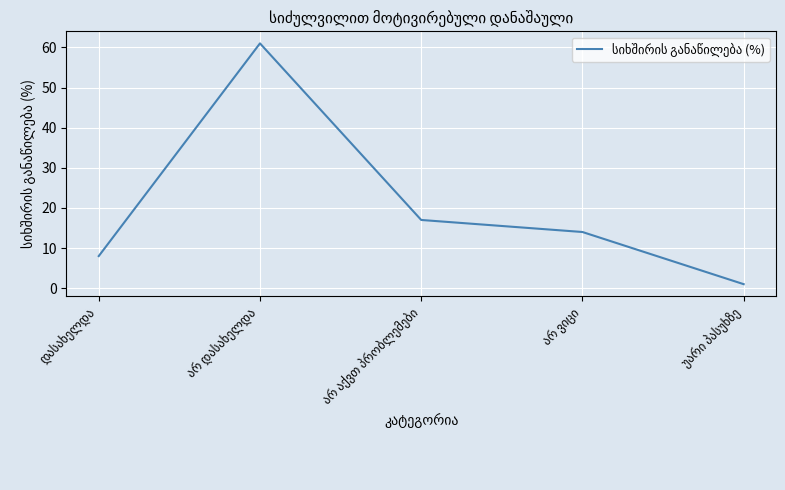

True or false: there are more than 0 points higher than both neighbors.

True